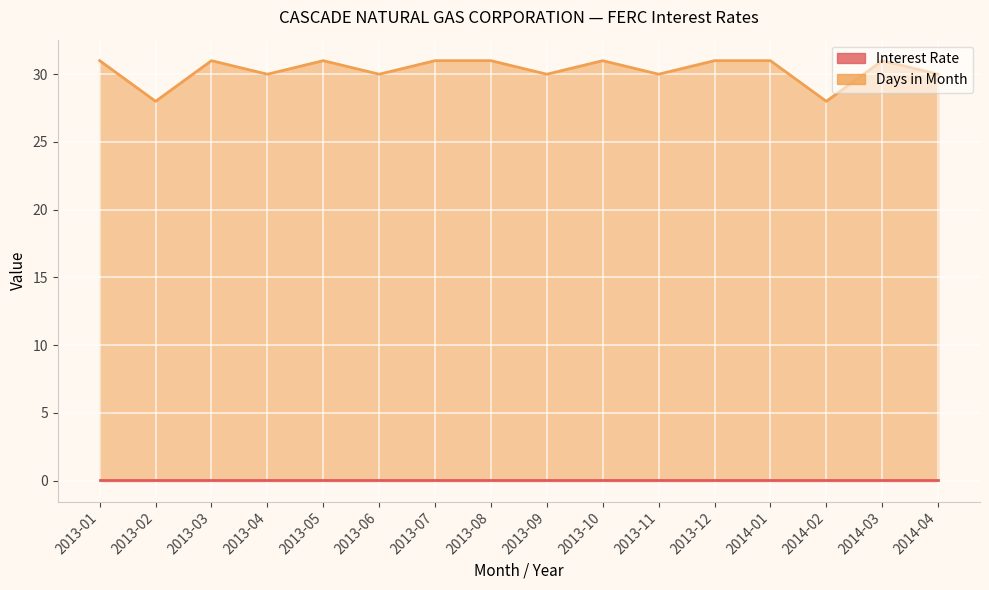

Which category has the highest value across all series?

2013-01